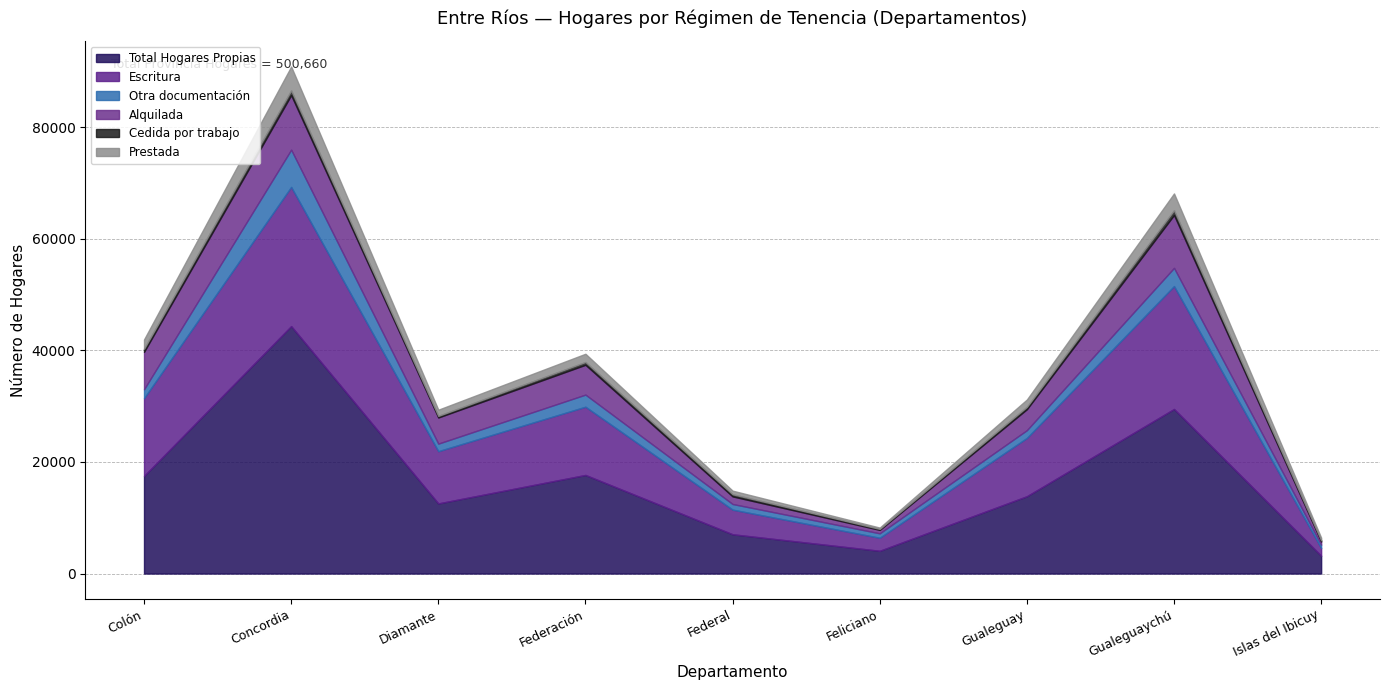

True or false: Cedida por trabajo has more than 2 interior local peaks.

True